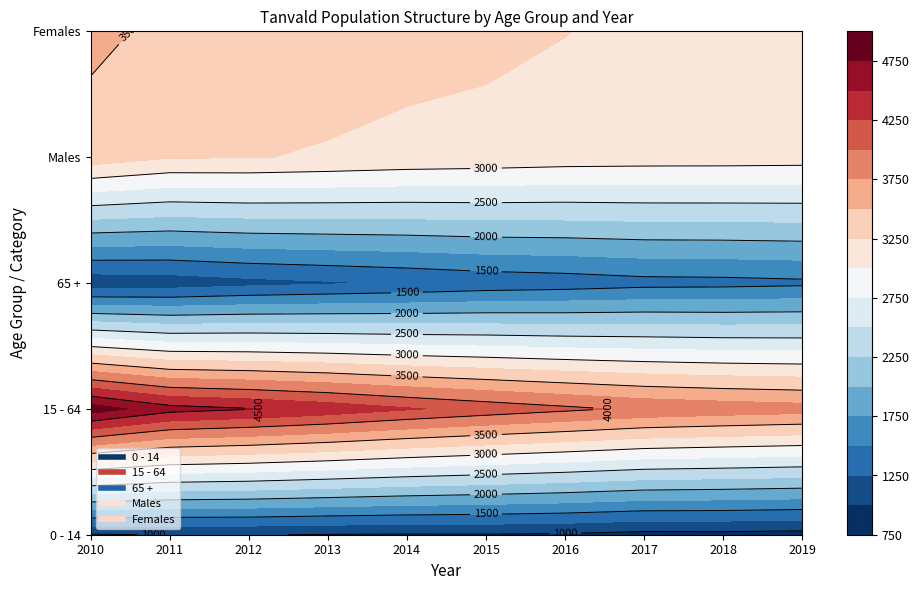

Is it true that 0 - 14 equals 990 at 2013?

True